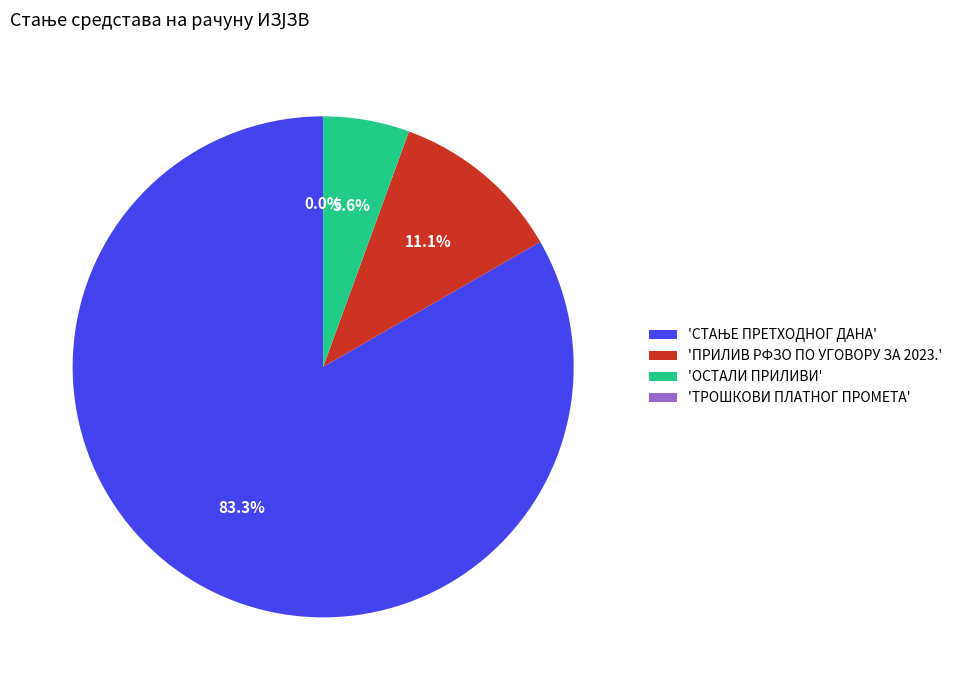

Does 'ОСТАЛИ ПРИЛИВИ' represent more than half of the total?

No